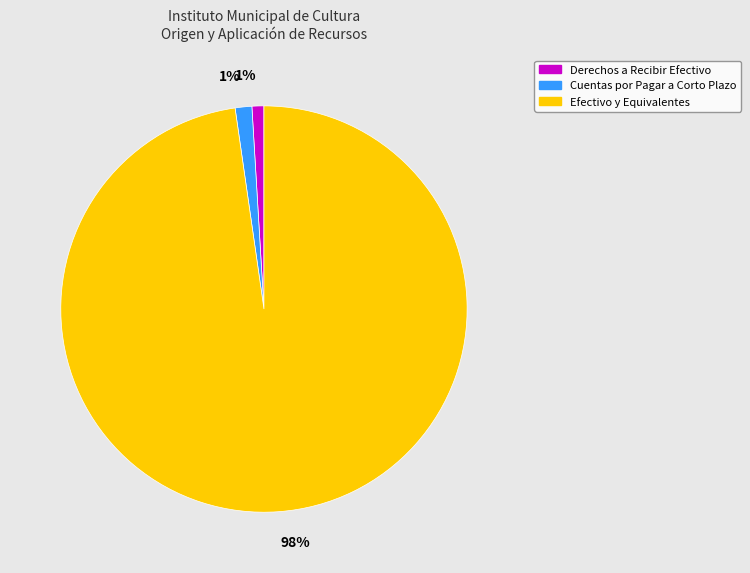

Does any single category account for the majority?

Yes